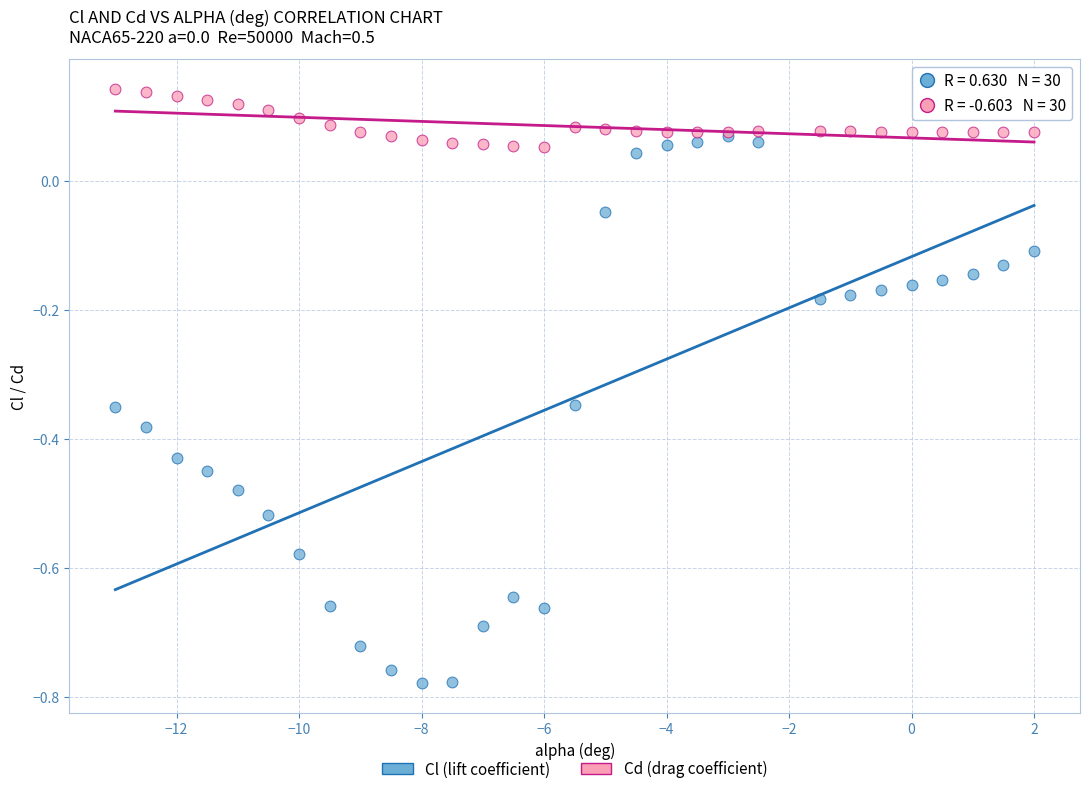

Which series contains the lowest Y value?

Cl (lift coefficient)